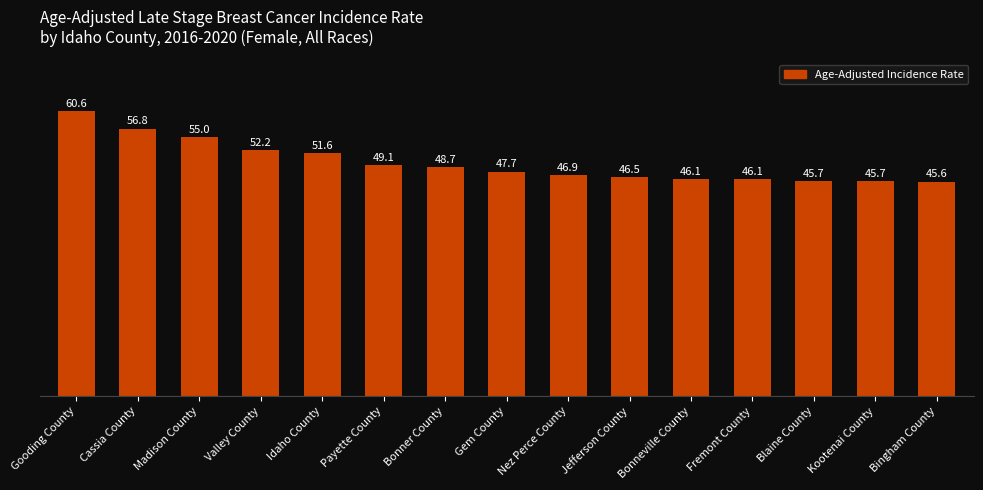

What is the difference between the second highest and minimum values?

11.2